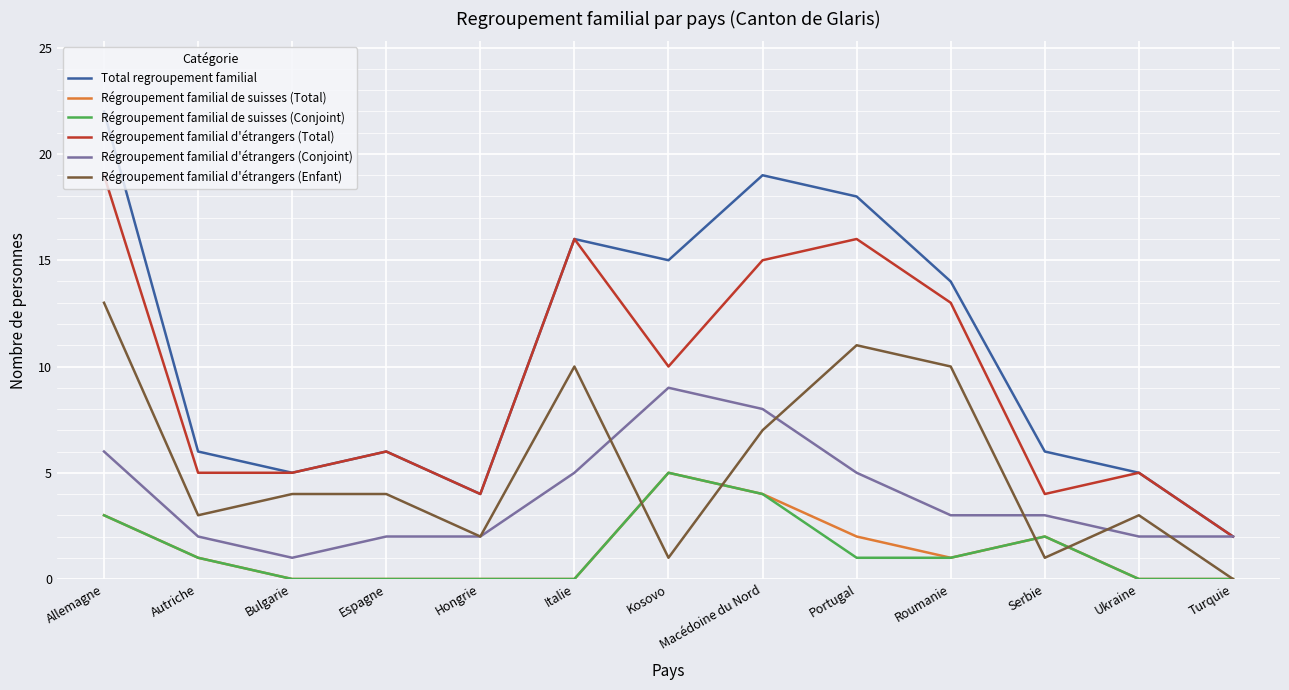

True or false: Total regroupement familial and Régroupement familial de suisses (Total) cross at least once.

False